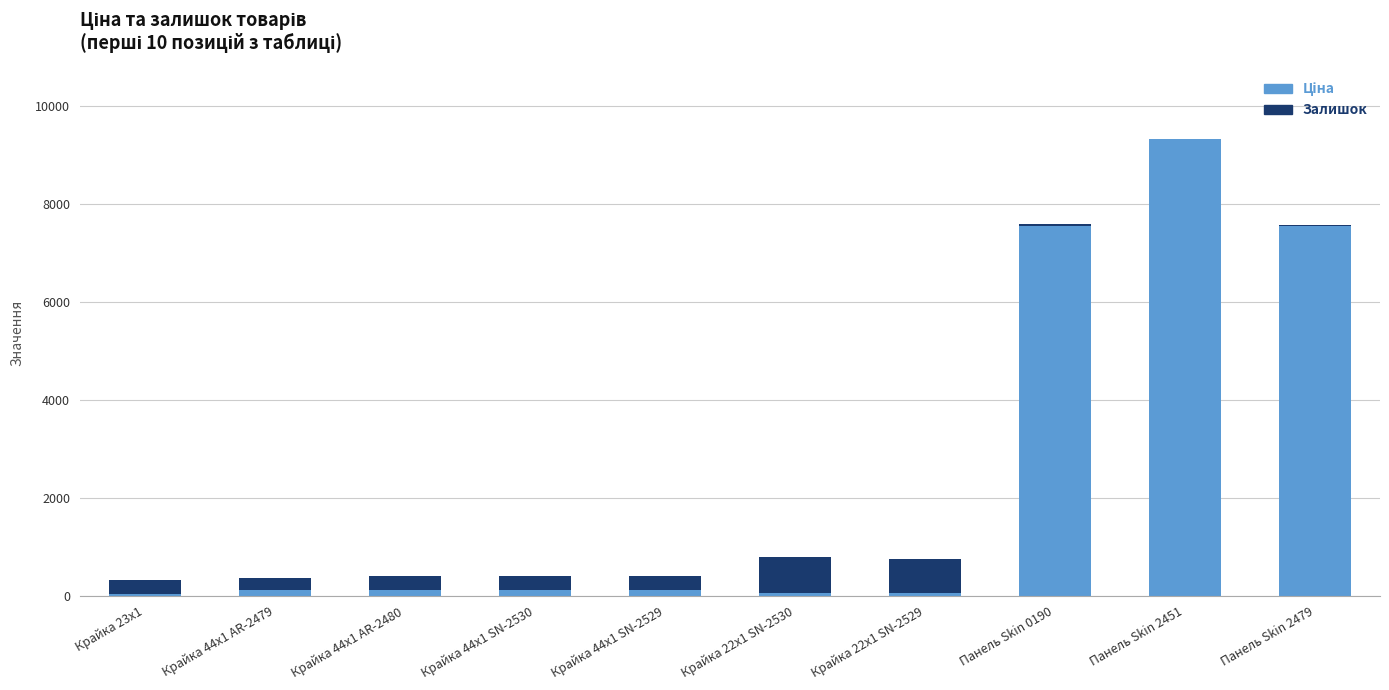

At which category is the sum across all series the highest?

Панель Skin 2451